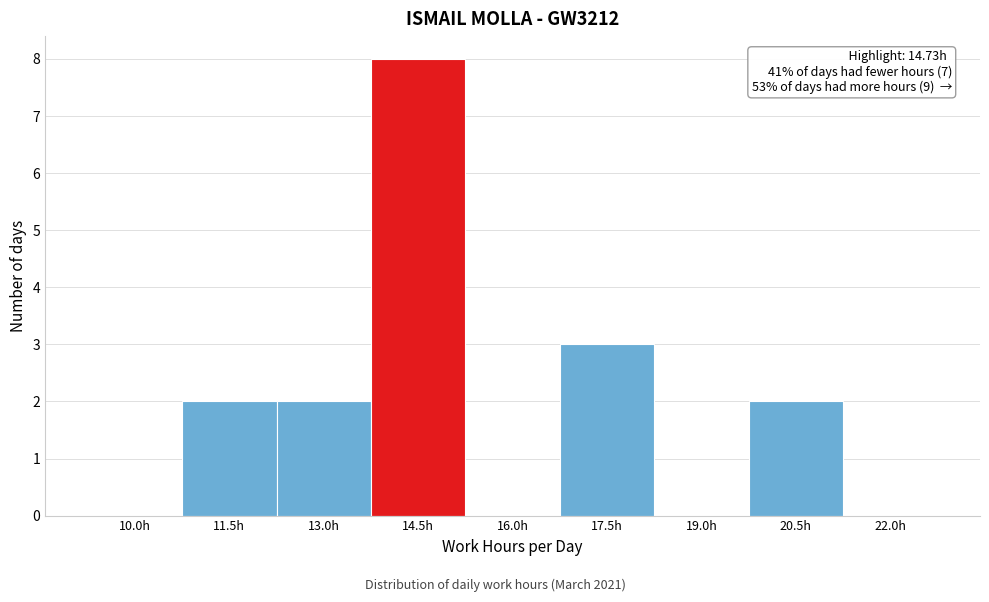

Reading left to right, transcribe all the data shown in this chart.

10.0h=0	11.5h=2	13.0h=2	14.5h=8	16.0h=0	17.5h=3	19.0h=0	20.5h=2	22.0h=0